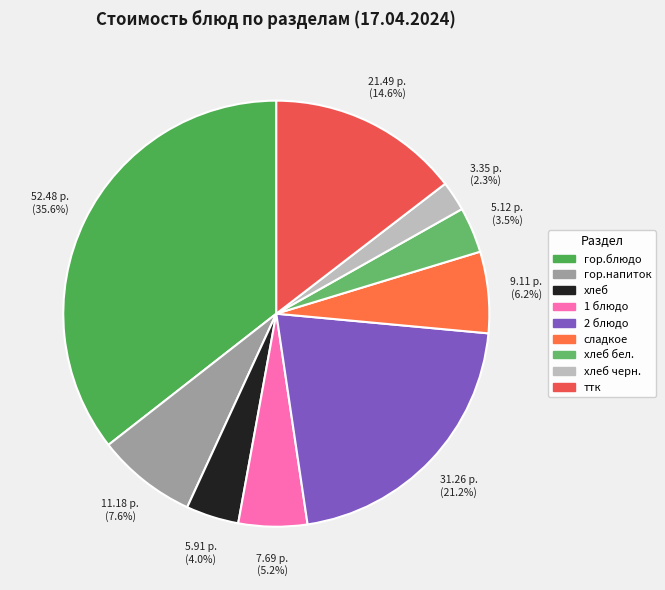

How many slices are in this pie chart?

9